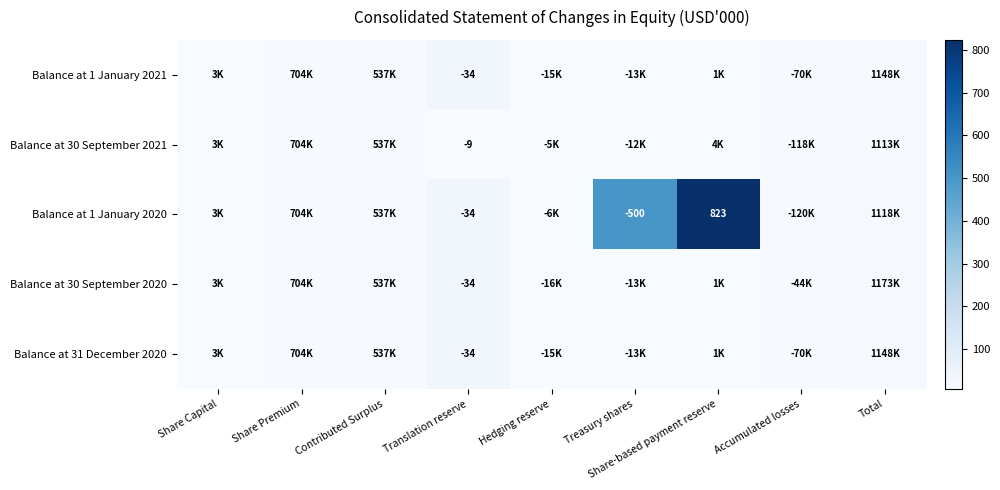

The Balance at 31 December 2020 series shows 3.5 at Total. True or false?

False